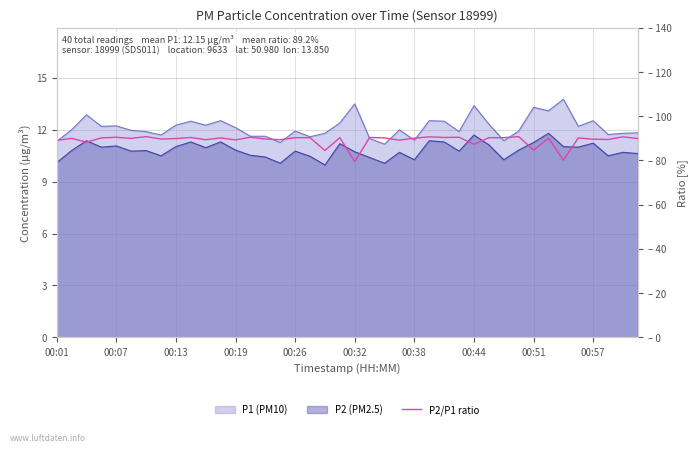

What is the approximate value at 00:19?

90.2